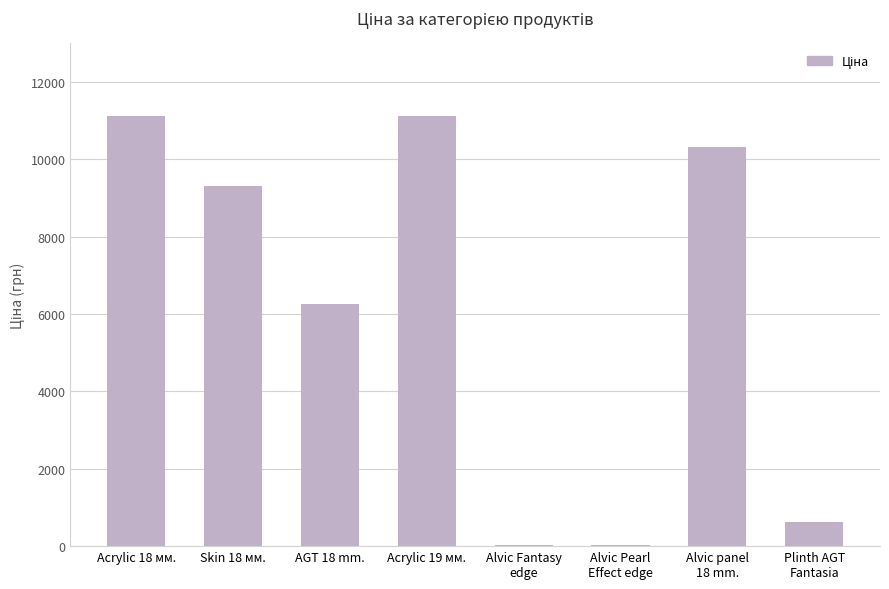

Where is the data nearest to the value 5575?

AGT 18 mm.